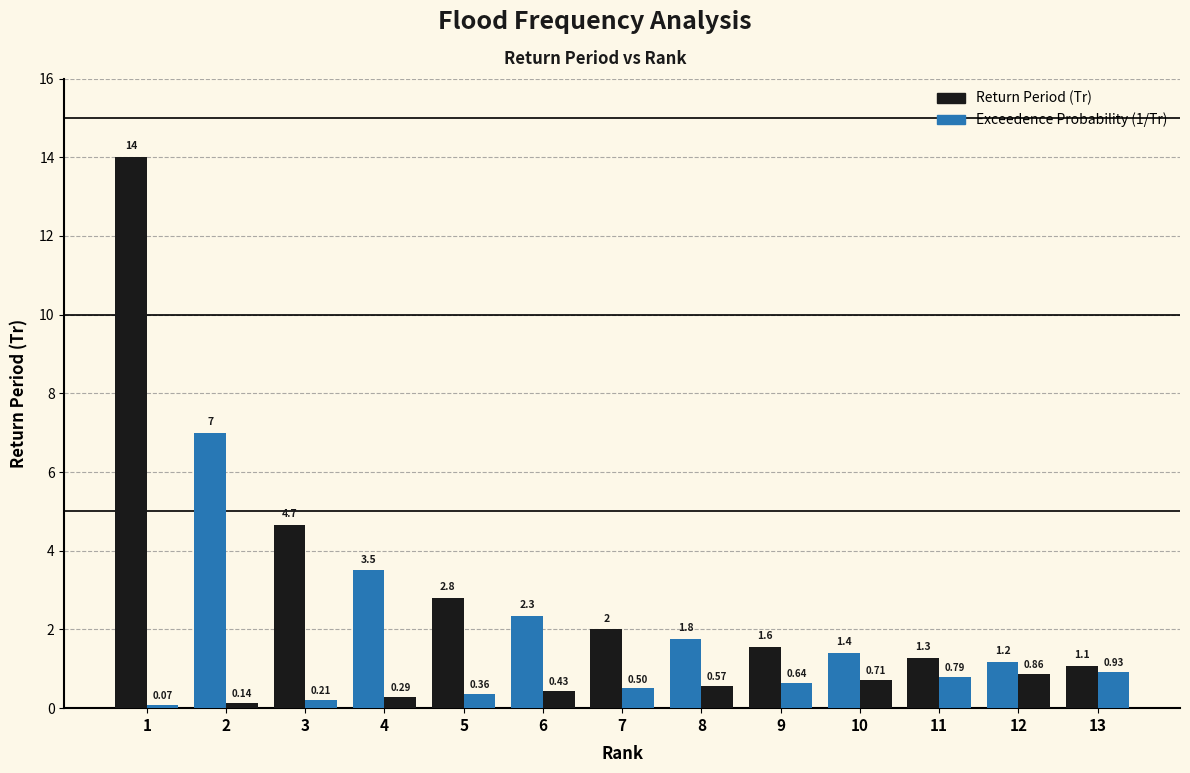

How many bars are there in each group?

2